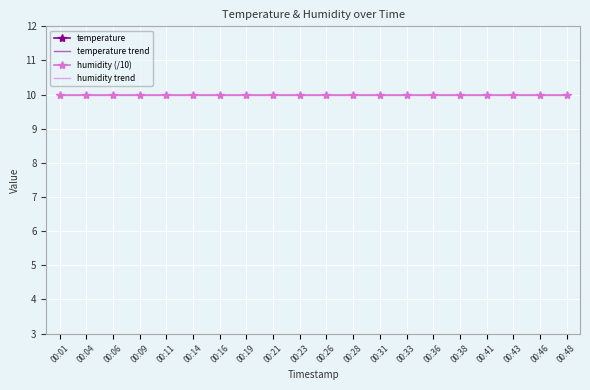

True or false: humidity (/10) and humidity trend intersect in this chart.

False